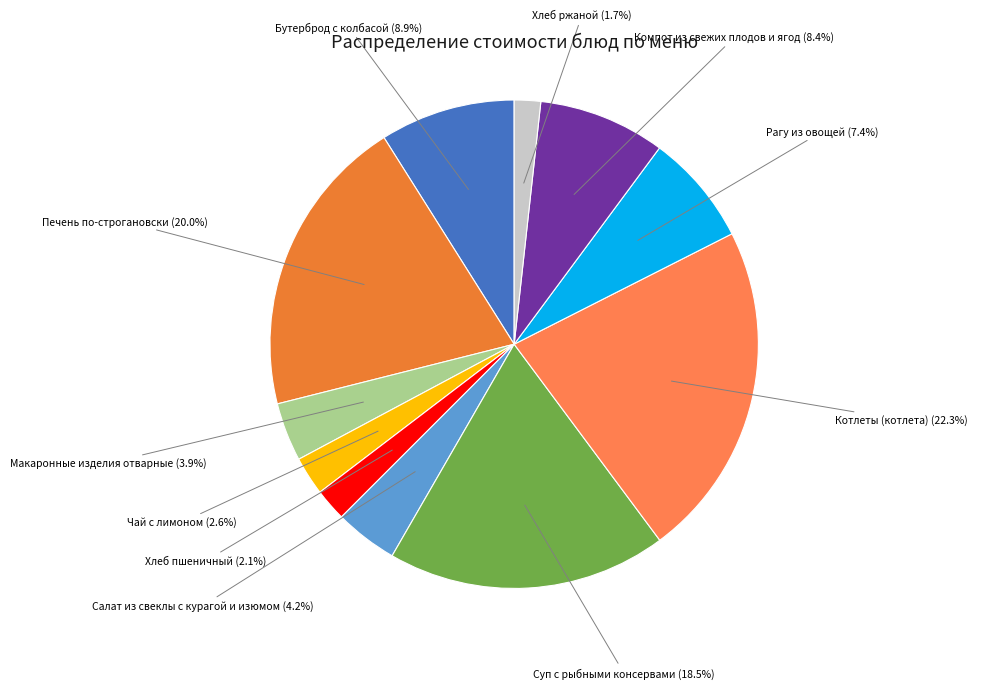

Do Суп с рыбными консервами and Салат из свеклы с курагой и изюмом together represent more than half of the pie?

No